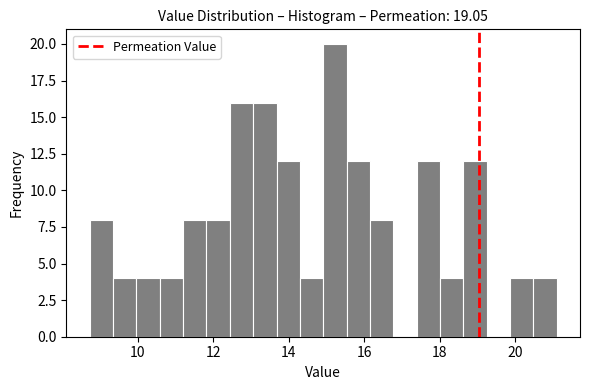

Around what value on the x-axis is the tallest bar? Give the approximate position of its centre, as read against the axis.

15.2